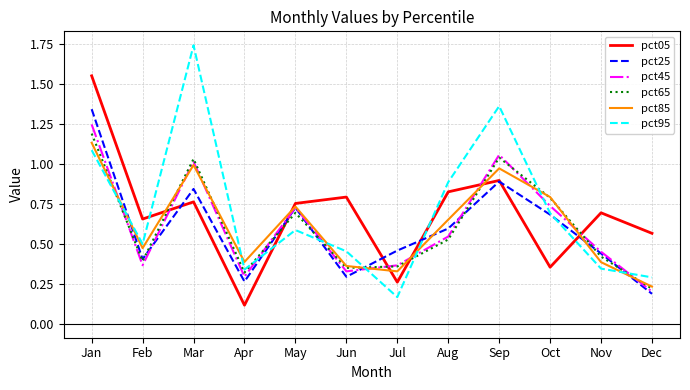

Is the value of pct65 at Oct greater than the value of pct05 at Jan?

No